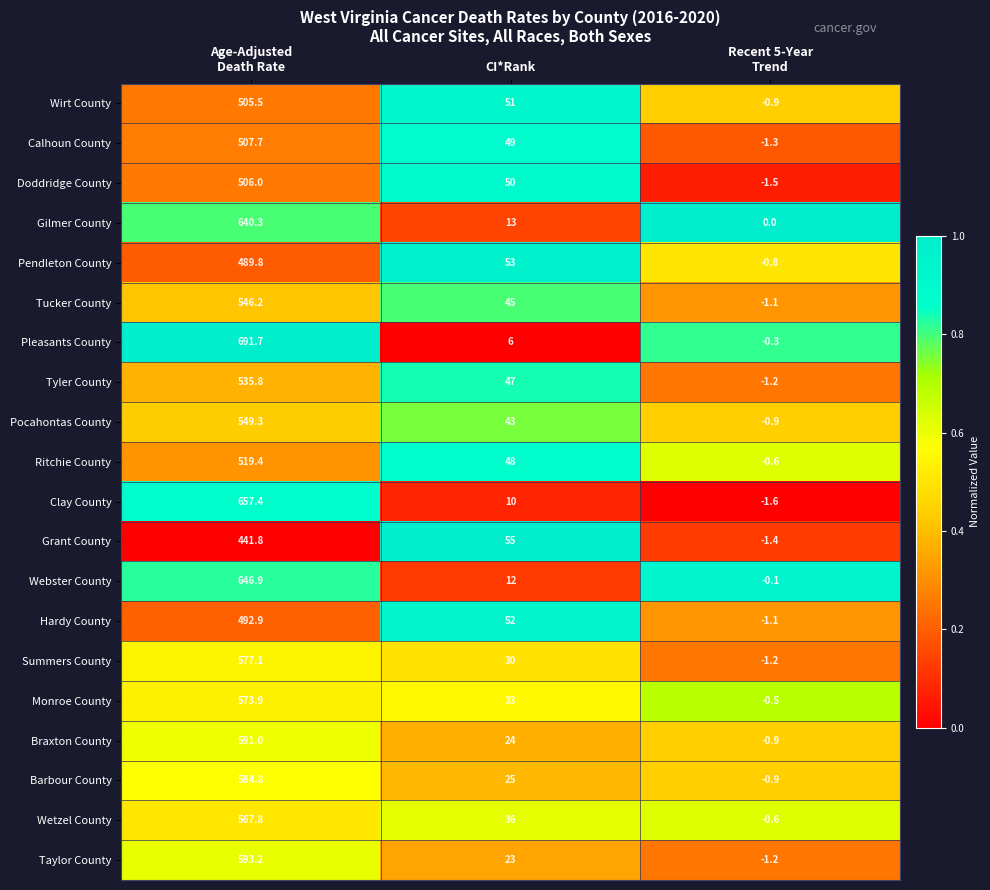

How many series are shown in this chart?

20